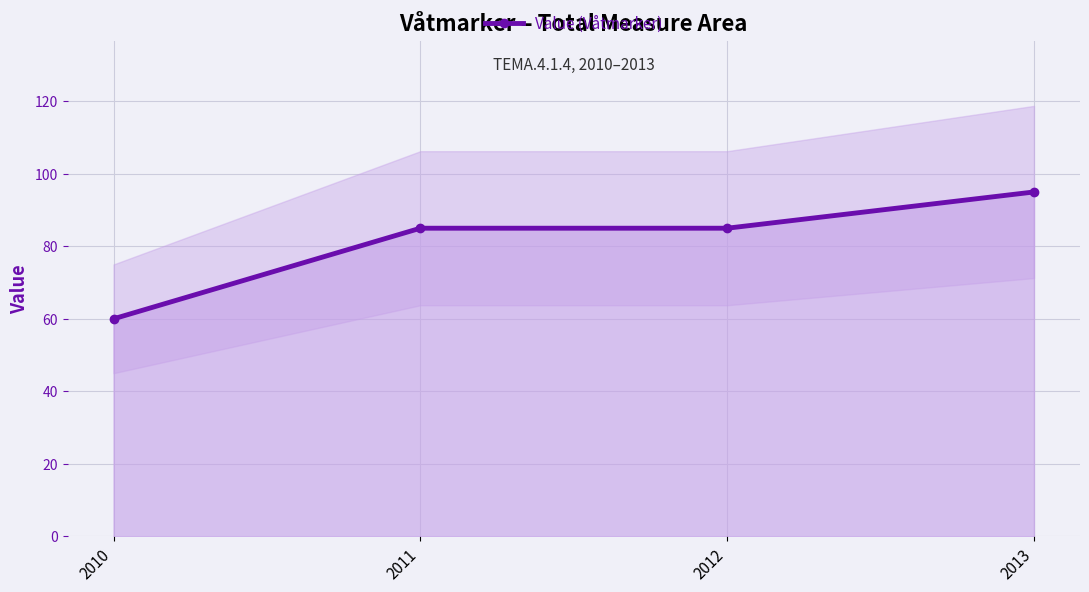

List the labels in order of value, smallest first.

2010, 2011, 2012, 2013